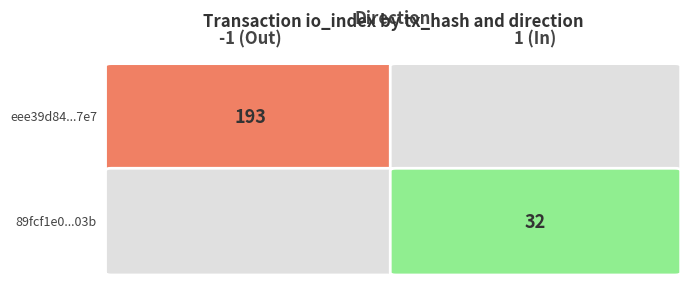

Which series has the largest range (max minus min)?

eee39d84ef7d7db6b76d77e39cc7c60d6e2f7e7